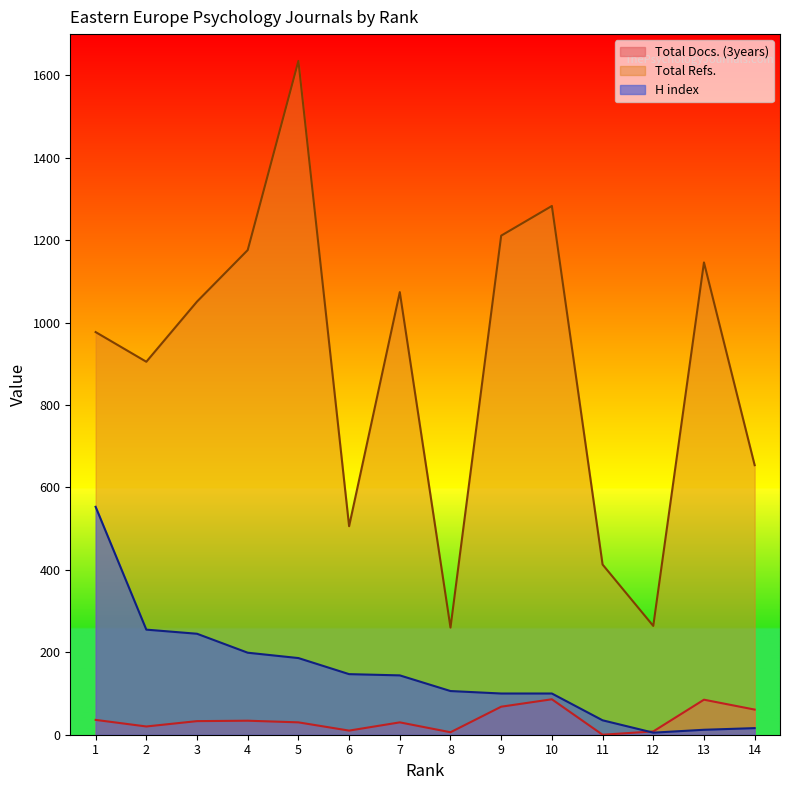

True or false: Total Docs. (3years) and Total Refs. cross at least once.

False